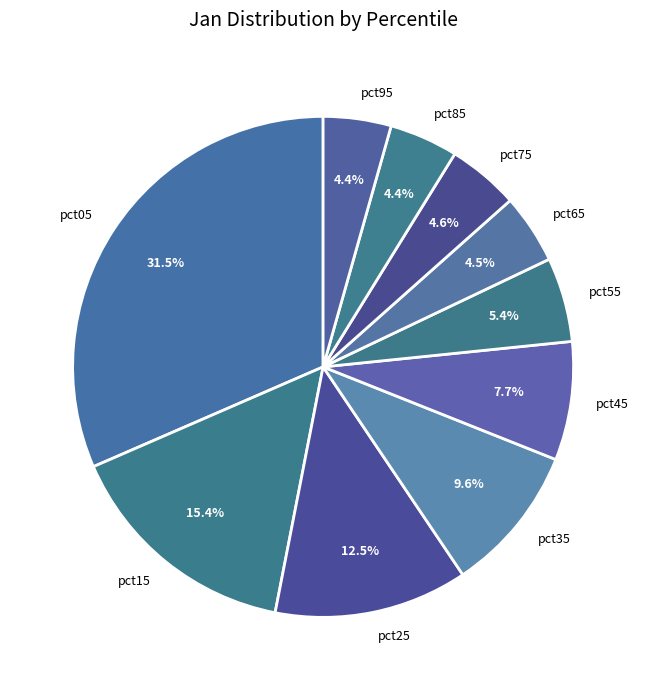

Does pct15 represent more than half of the total?

No